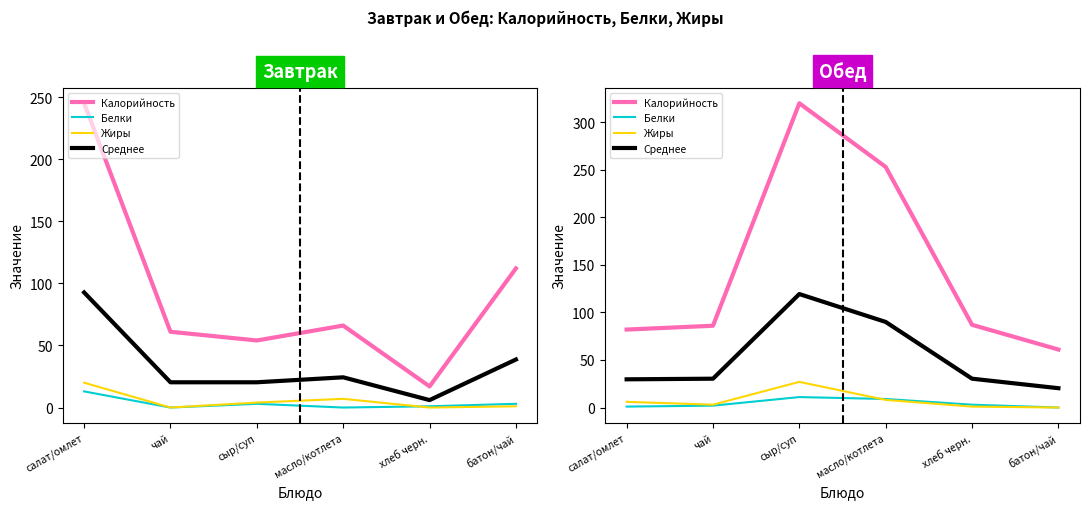

What are all the series names shown in the legend?

Калорийность, Белки, Жиры, Среднее